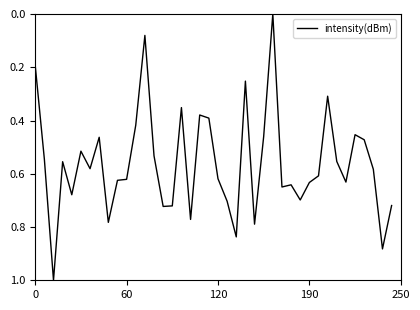

What is the greatest value displayed?

1.0